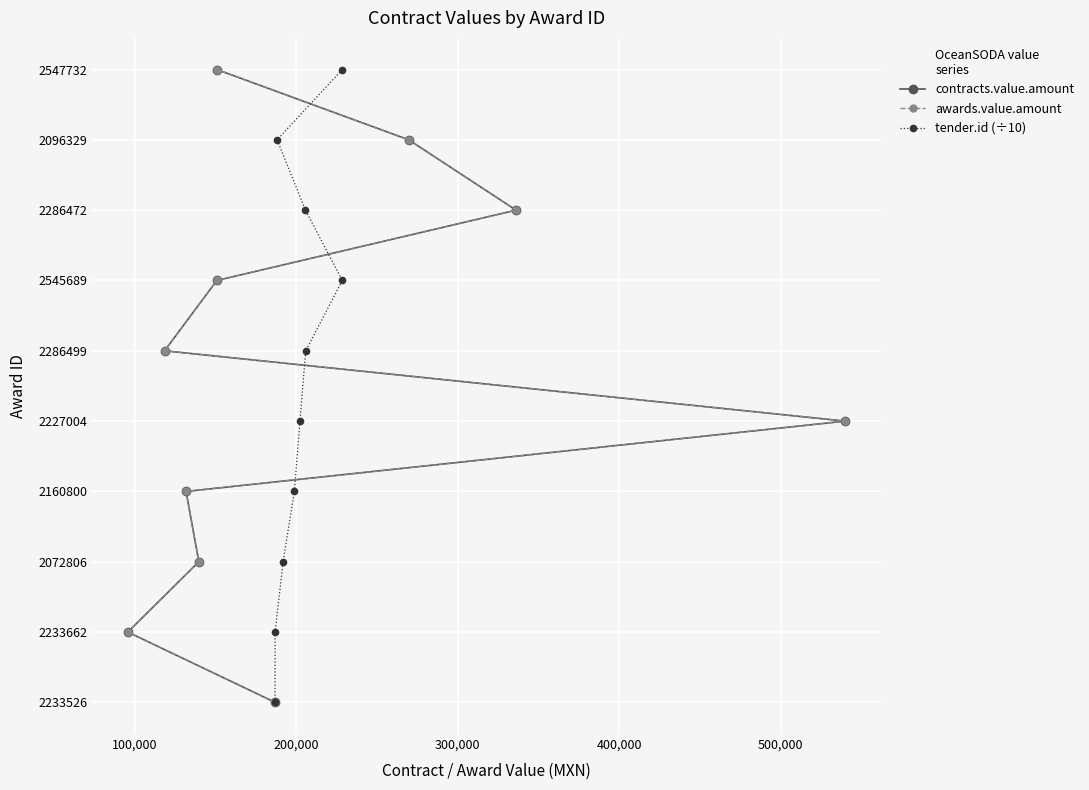

How many data points does each series have?

10